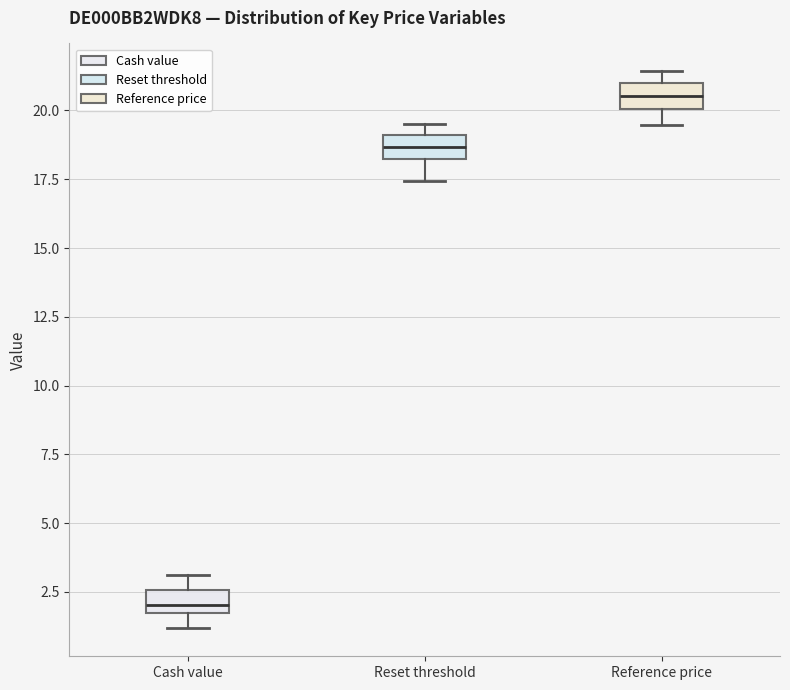

Reading left to right, read every box against the y-axis: the position of its median line, the range the box covers, and the ends of its whiskers. The values are not printed on the chart, so give them approximately, as read against the axis.

Cash value: median 2.0, box 1.5 to 2.5, whiskers 1.0 to 3.0
Reset threshold: median 18.5 (inside the box), box 18.5 to 19.0, whiskers 17.5 to 19.5
Reference price: median 20.5, box 20.0 to 21.0, whiskers 19.5 to 21.5